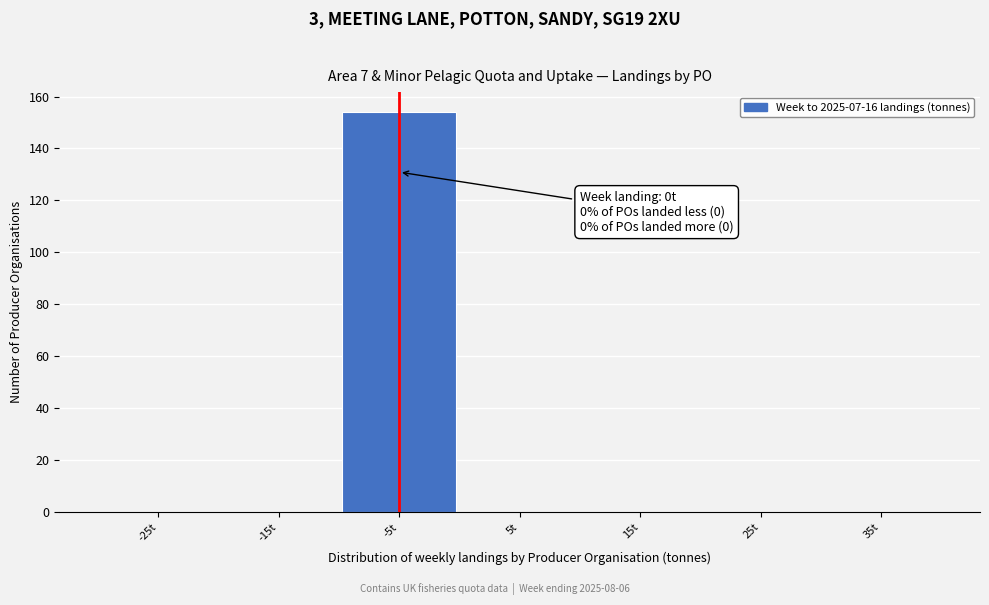

Reading left to right, transcribe all the data shown in this chart.

-25t=0	-15t=0	-5t=154	5t=0	15t=0	25t=0	35t=0